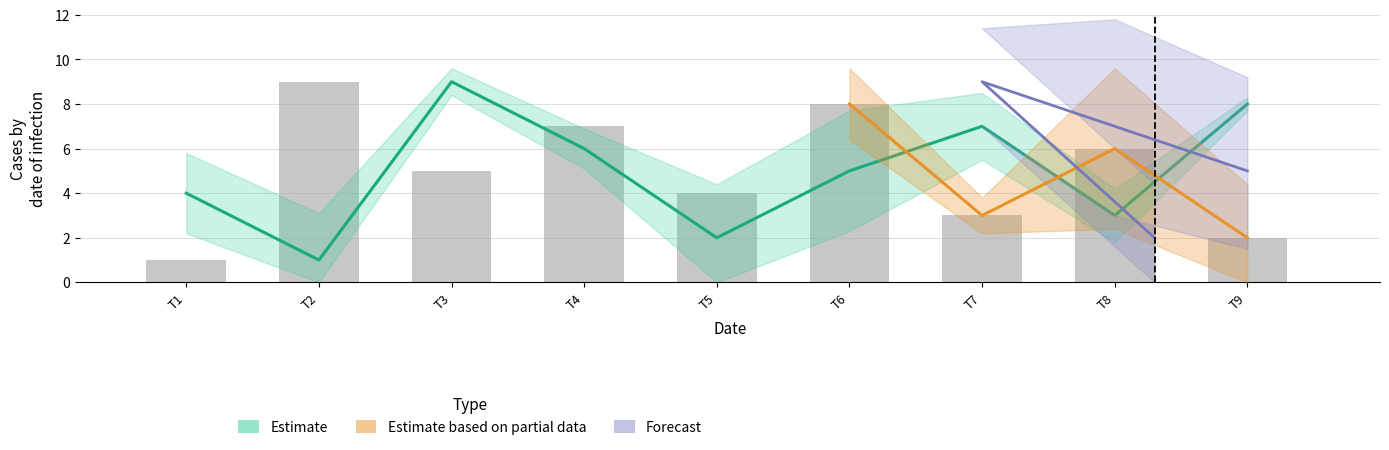

What is the approximate value of col_2 at 7?

7